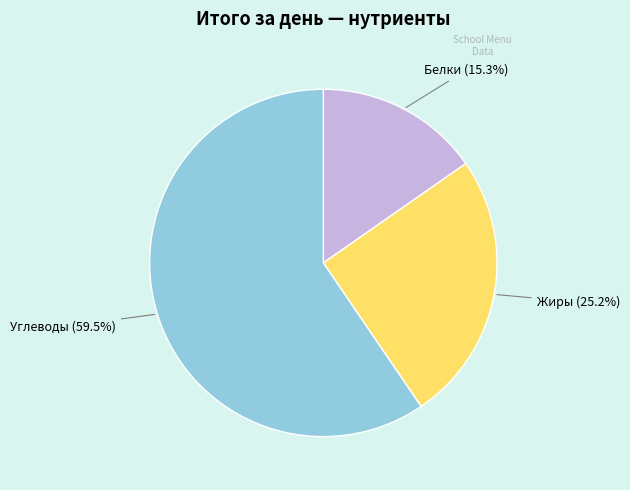

To the nearest percent, what is the combined percentage of Углеводы and Жиры?

85%